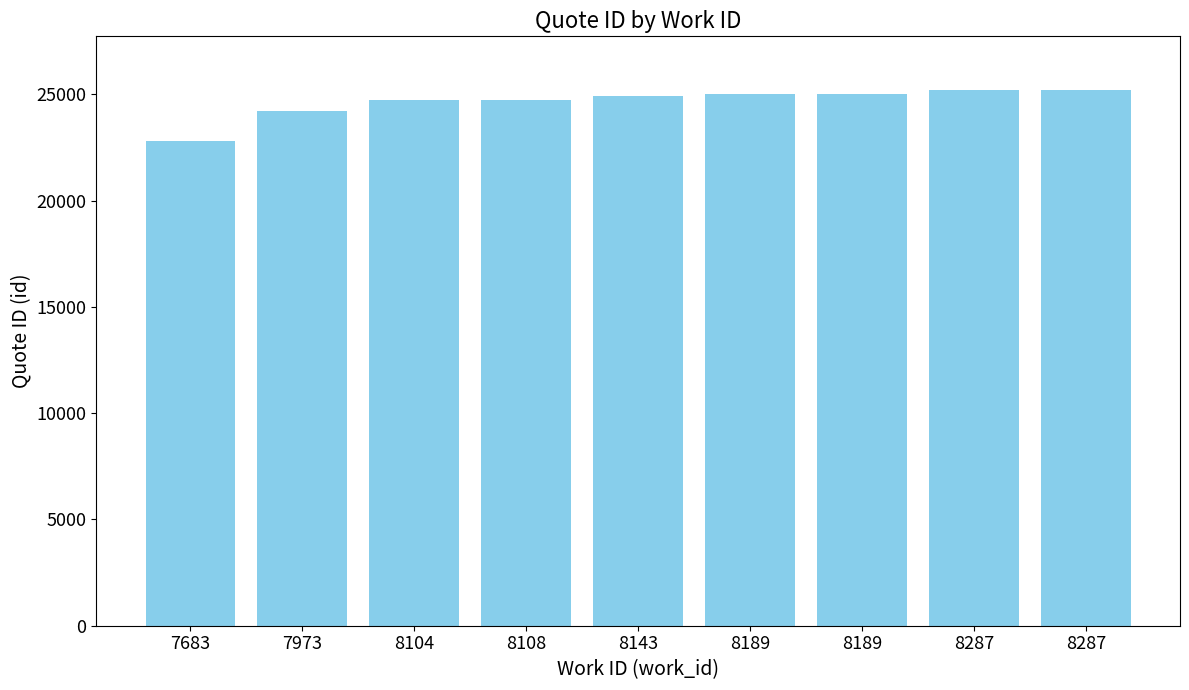

Does the chart contain any negative values?

No